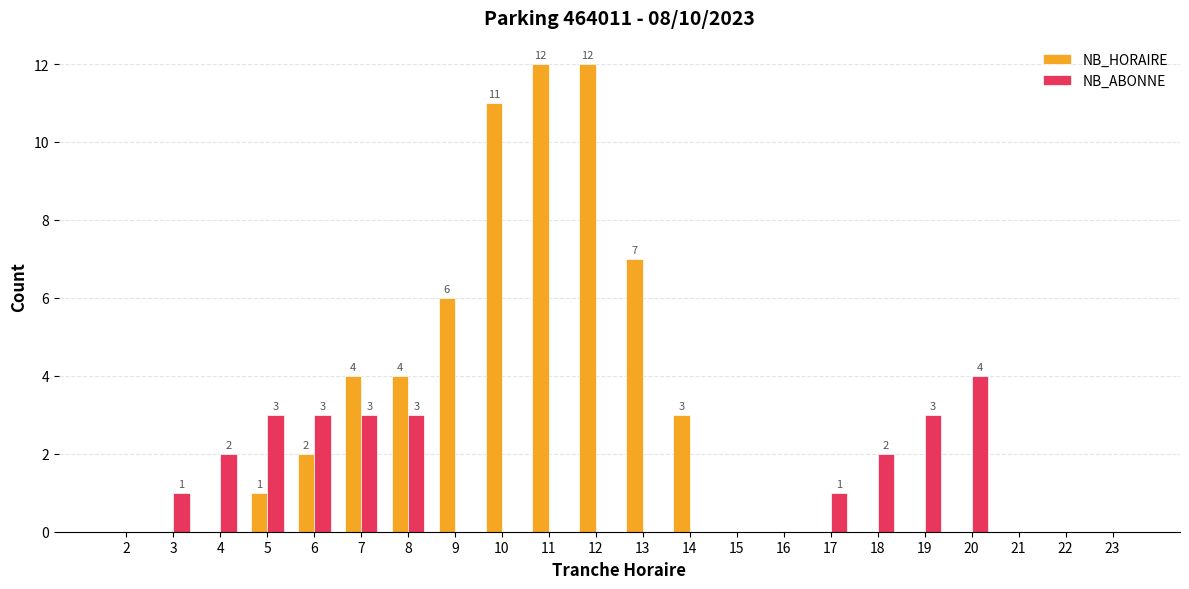

What is the total value across all series at 11?

12